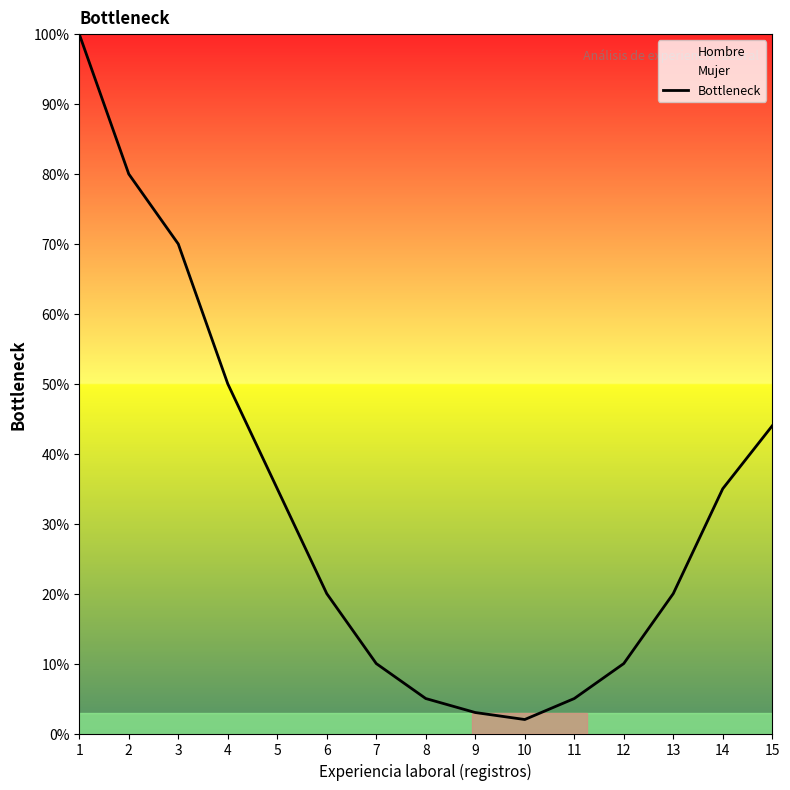

Reading left to right, transcribe all the data shown in this chart.

100	80	70	50	35	20	10	5	3	2	5	10	20	35	44